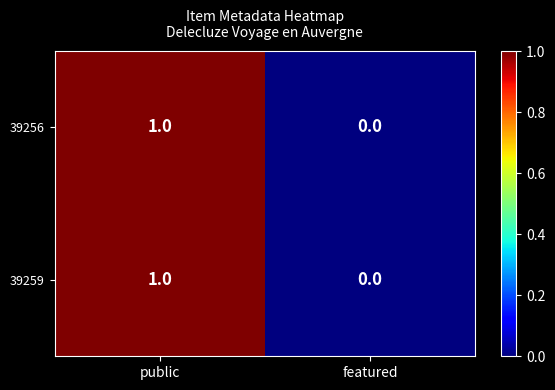

How many data points in 39256 are less than 1?

1